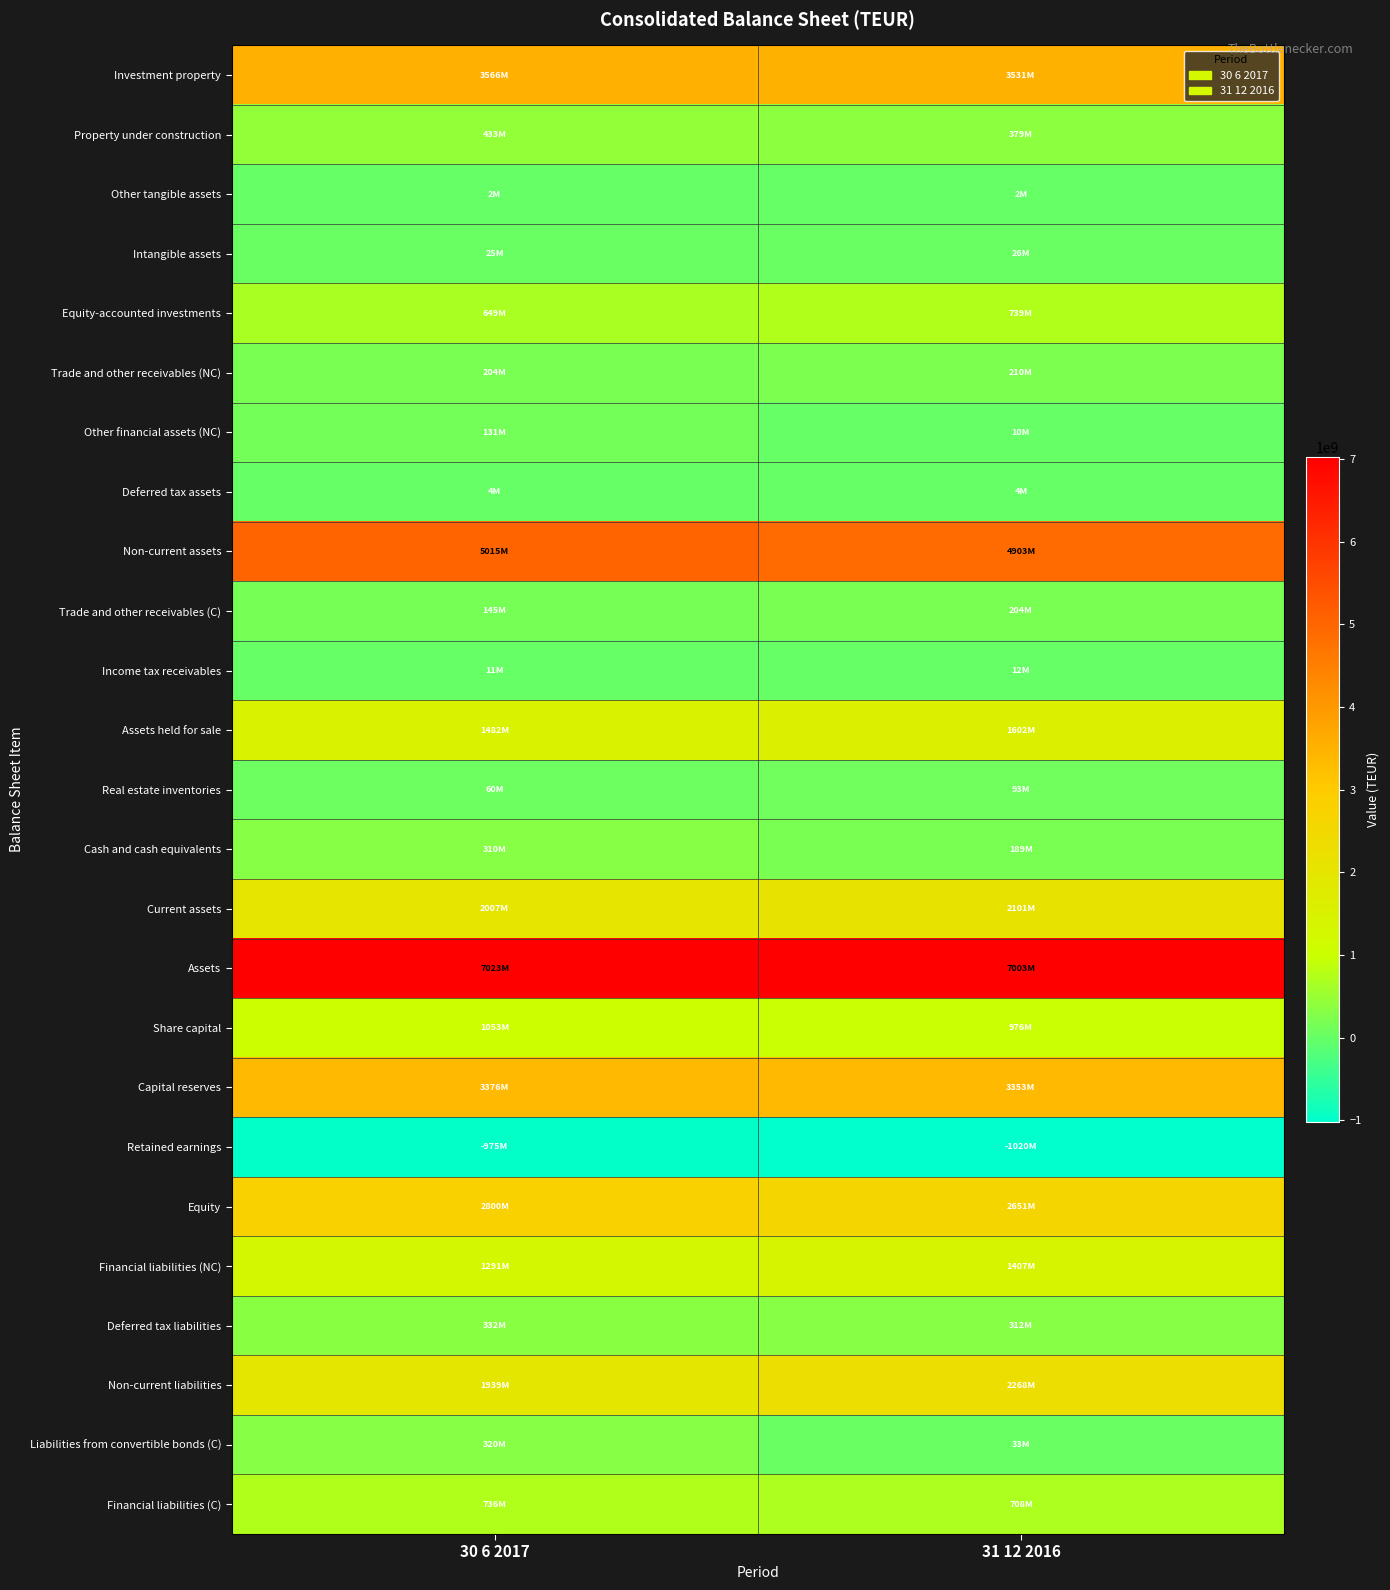

At which category is the sum across all series the highest?

30 6 2017